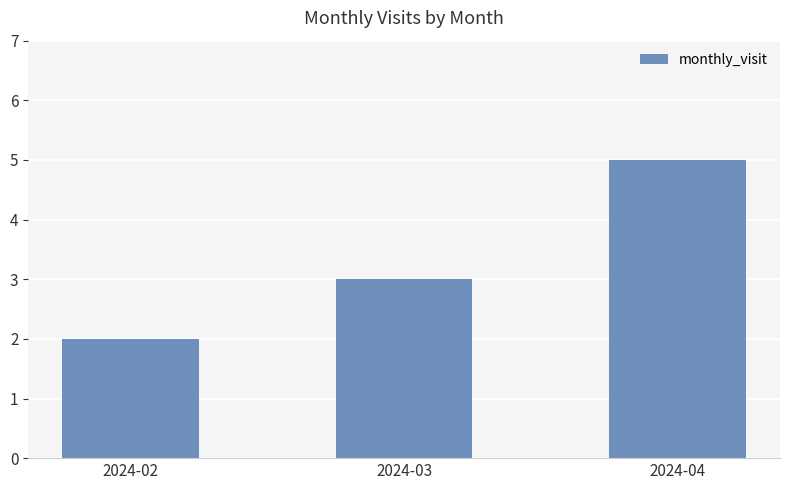

What is the value of the 1st bar from the left?

2